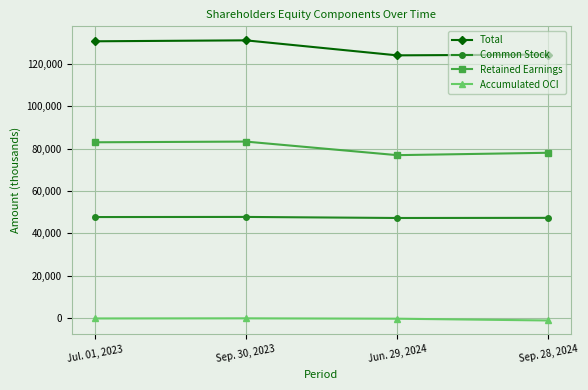

How many values in the Retained Earnings series are below 82986?

2